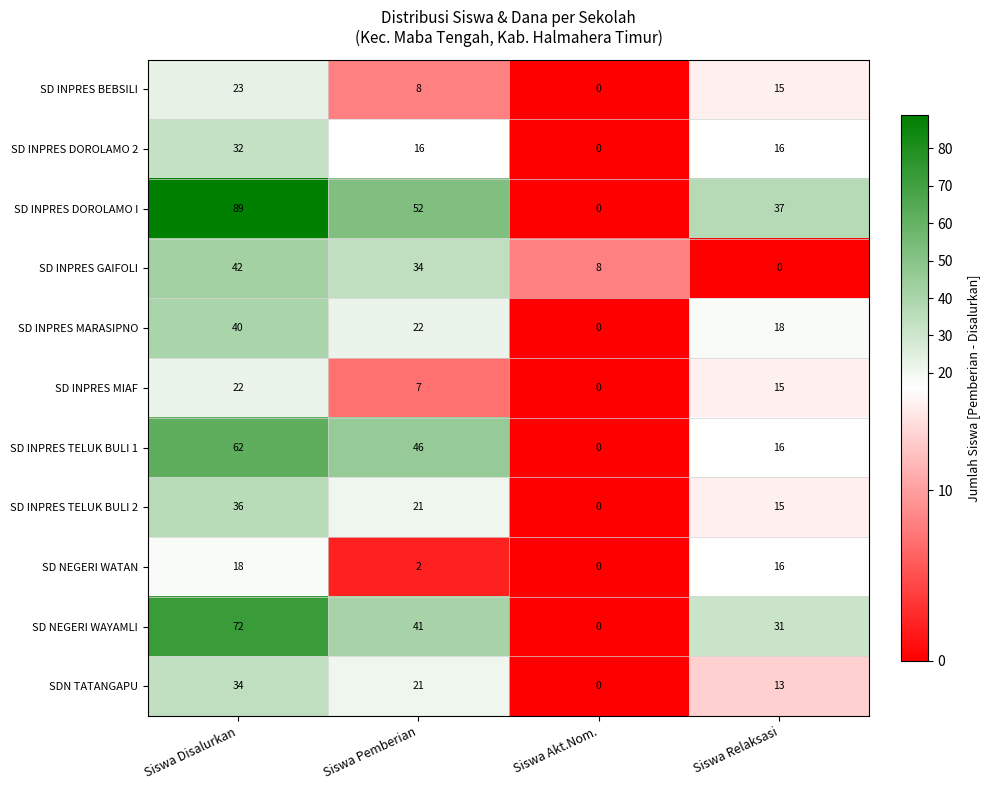

List the labels in order of SD INPRES MIAF value, largest first.

Siswa Disalurkan, Siswa Relaksasi, Siswa Pemberian, Siswa Akt.Nom.